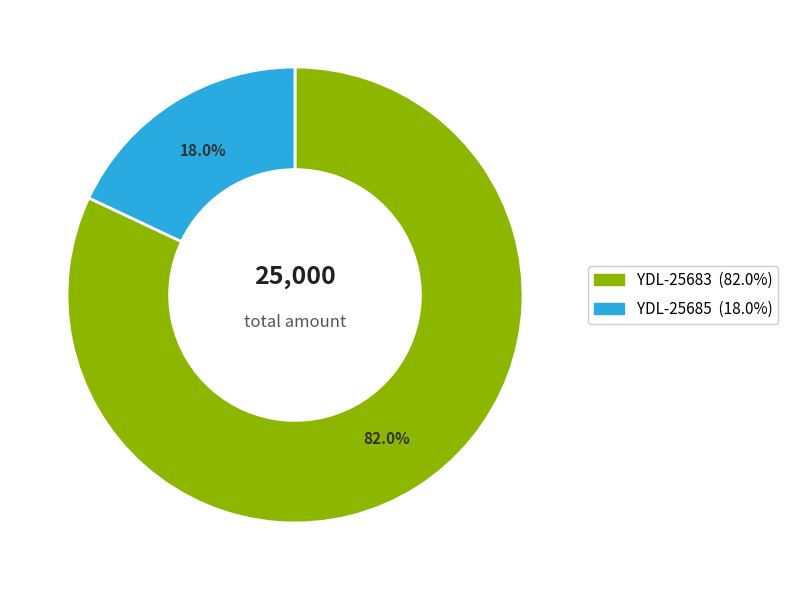

What percentage is NOT represented by YDL-25685?

82.0%